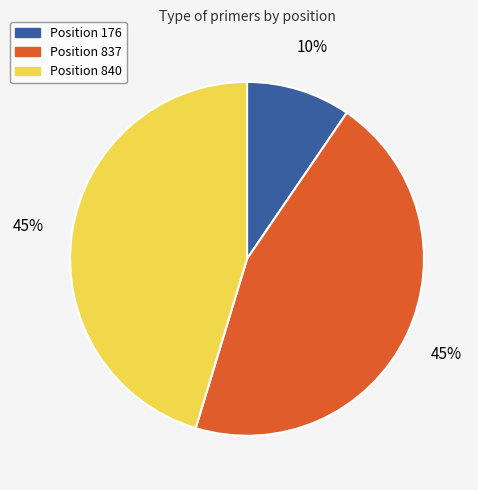

To the nearest percent, what is the average slice percentage?

33%